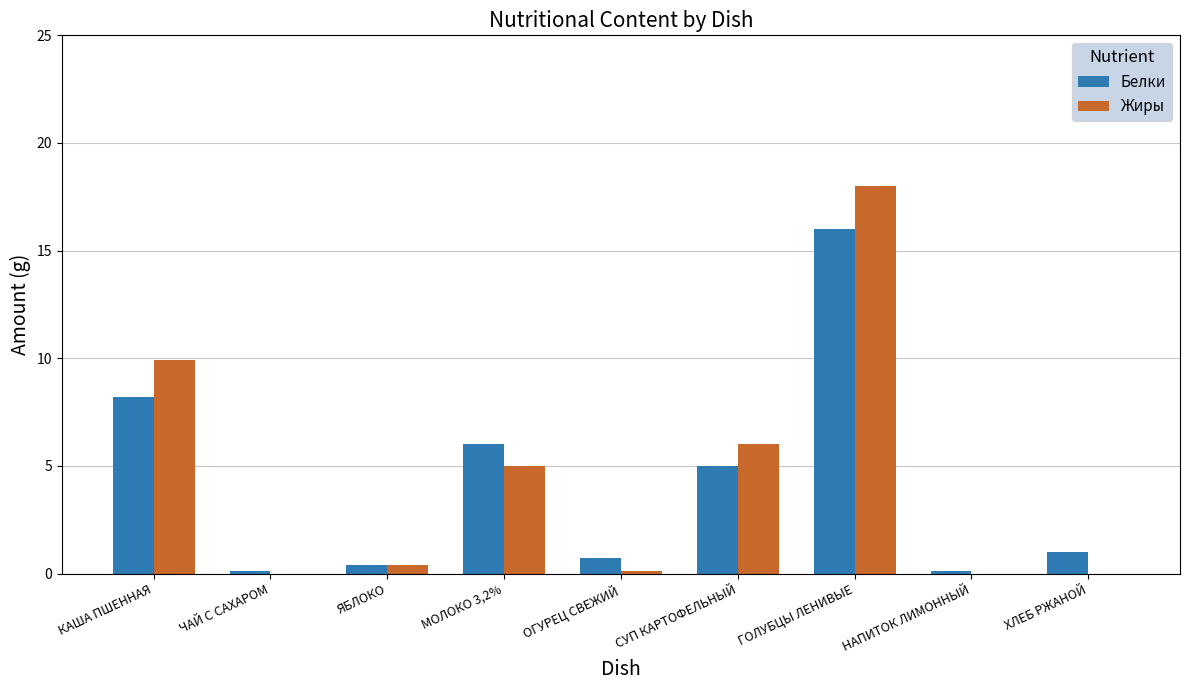

Is it true that Жиры equals 9.9 at КАША ПШЕННАЯ?

True